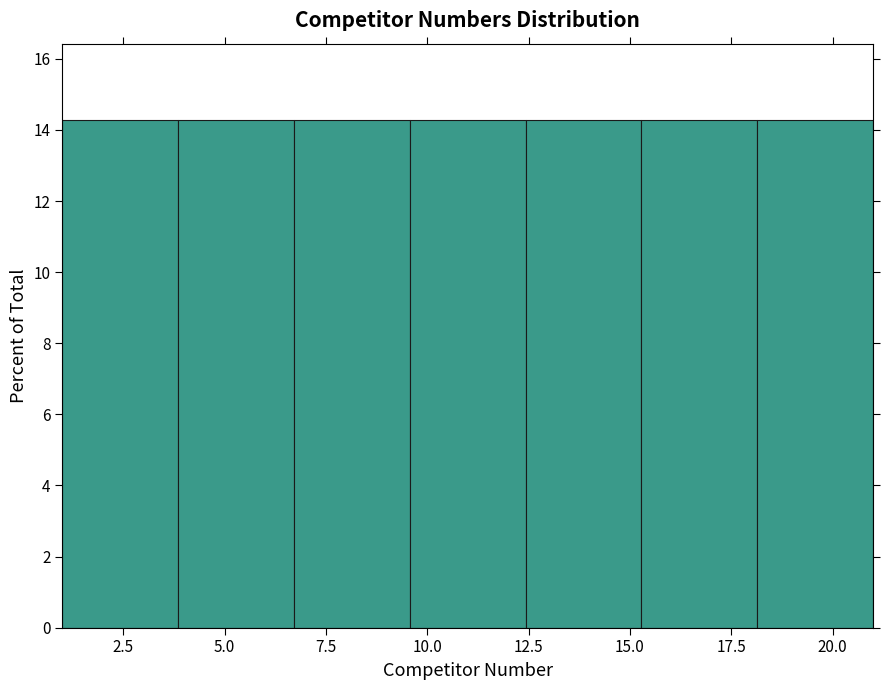

Reading left to right, list every bar in this chart as the range it spans on the x-axis followed by its height. Neither the bar edges nor the heights are printed on the chart, so give them approximately, as read against the axes.

1.0 to 4.0: 14.2
4.0 to 6.5: 14.2
6.5 to 9.5: 14.2
9.5 to 12.5: 14.2
12.5 to 15.5: 14.2
15.5 to 18.0: 14.2
18.0 to 21.0: 14.2